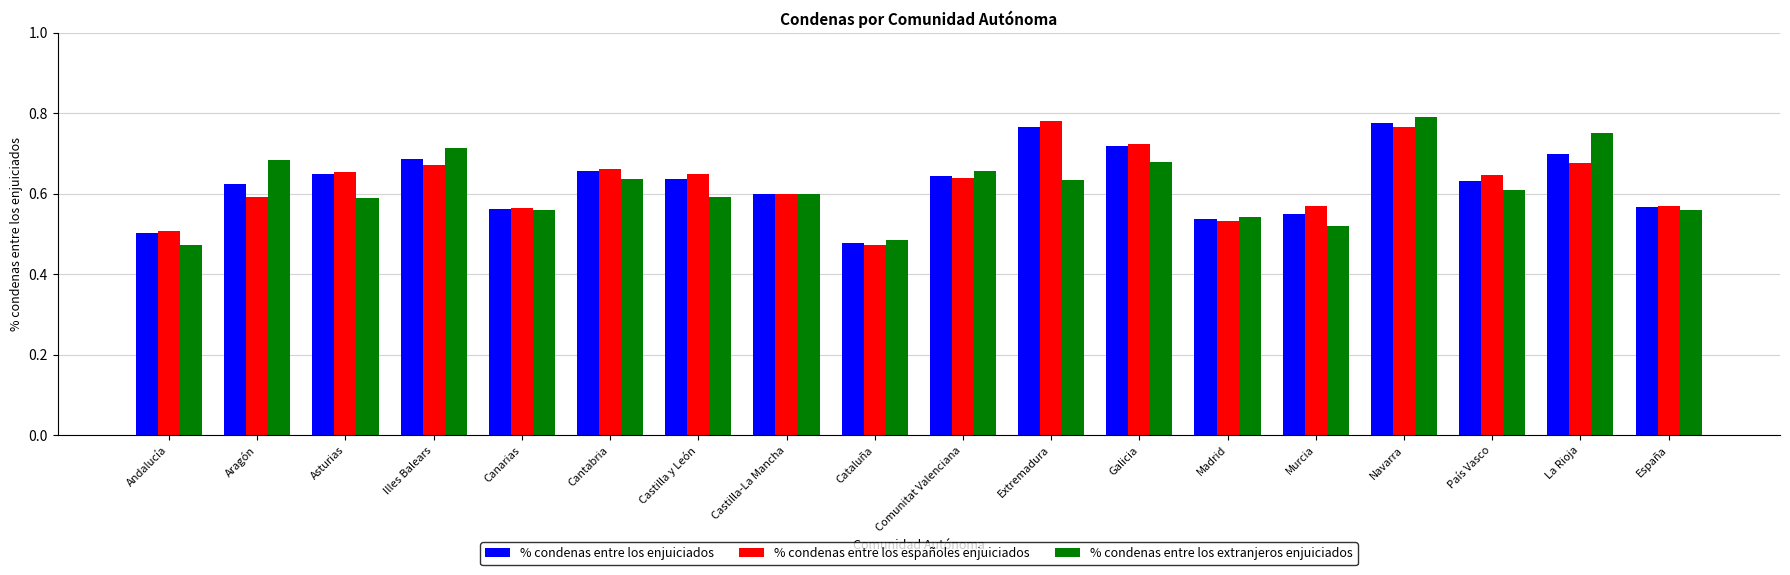

What is the difference between the % condenas entre los extranjeros enjuiciados values at Cantabria and Illes Balears?

0.1